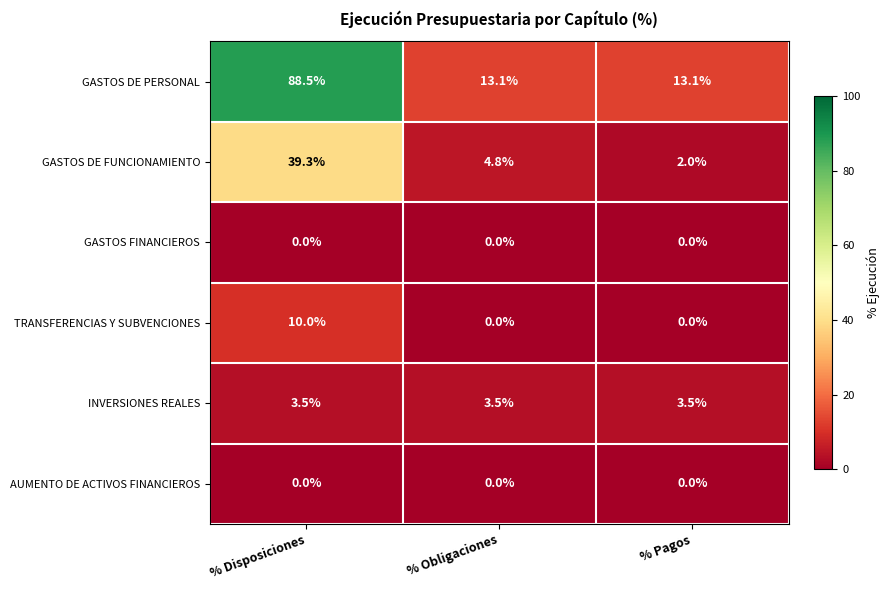

What is the maximum value shown in the chart?

88.5